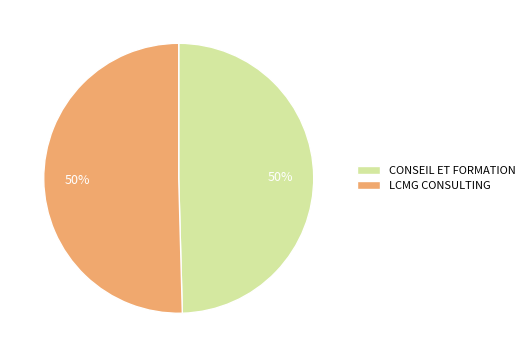

To the nearest percent, what percentage of the pie is CONSEIL ET FORMATION?

50%